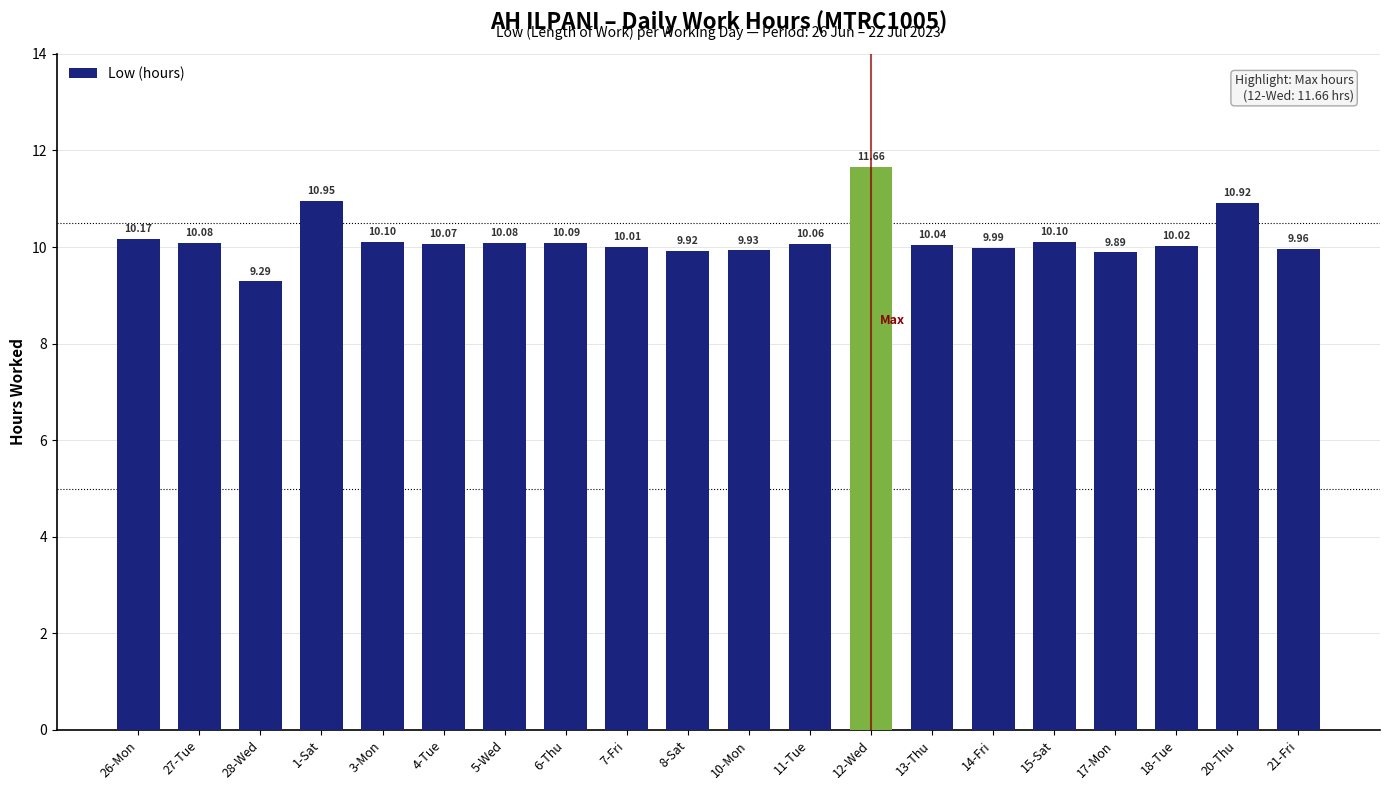

What is the difference between the values at 17-Mon and 12-Wed?

1.8